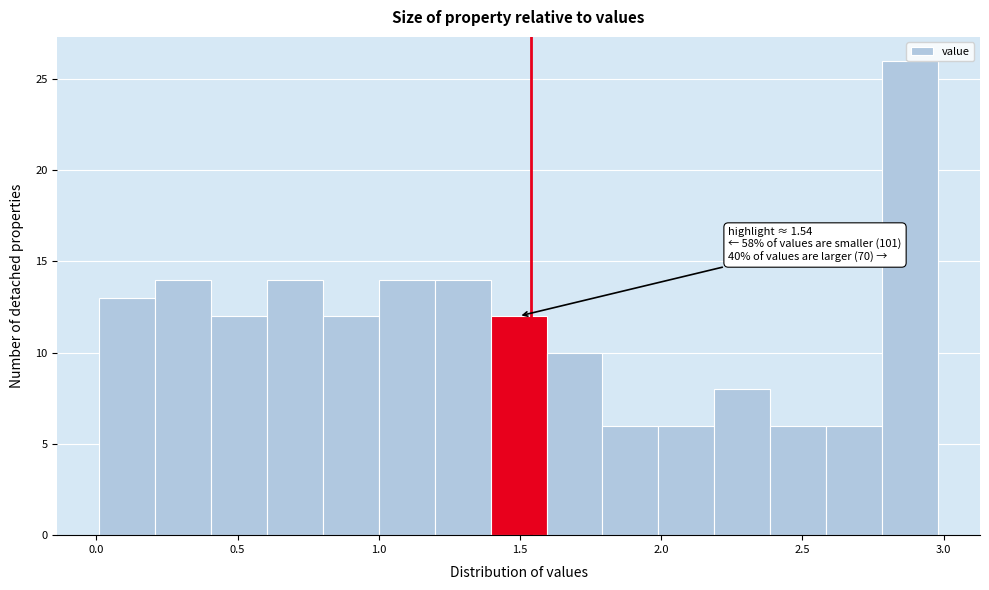

Read against the x-axis, roughly where is the centre of the tallest bar?

2.90